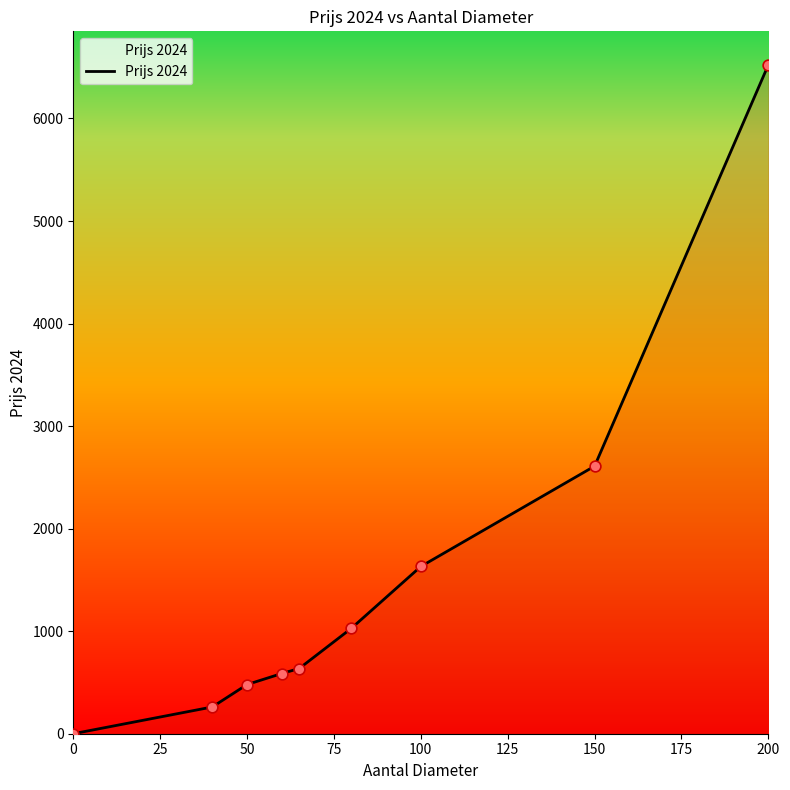

What is the difference between the maximum and minimum values?

6523.7